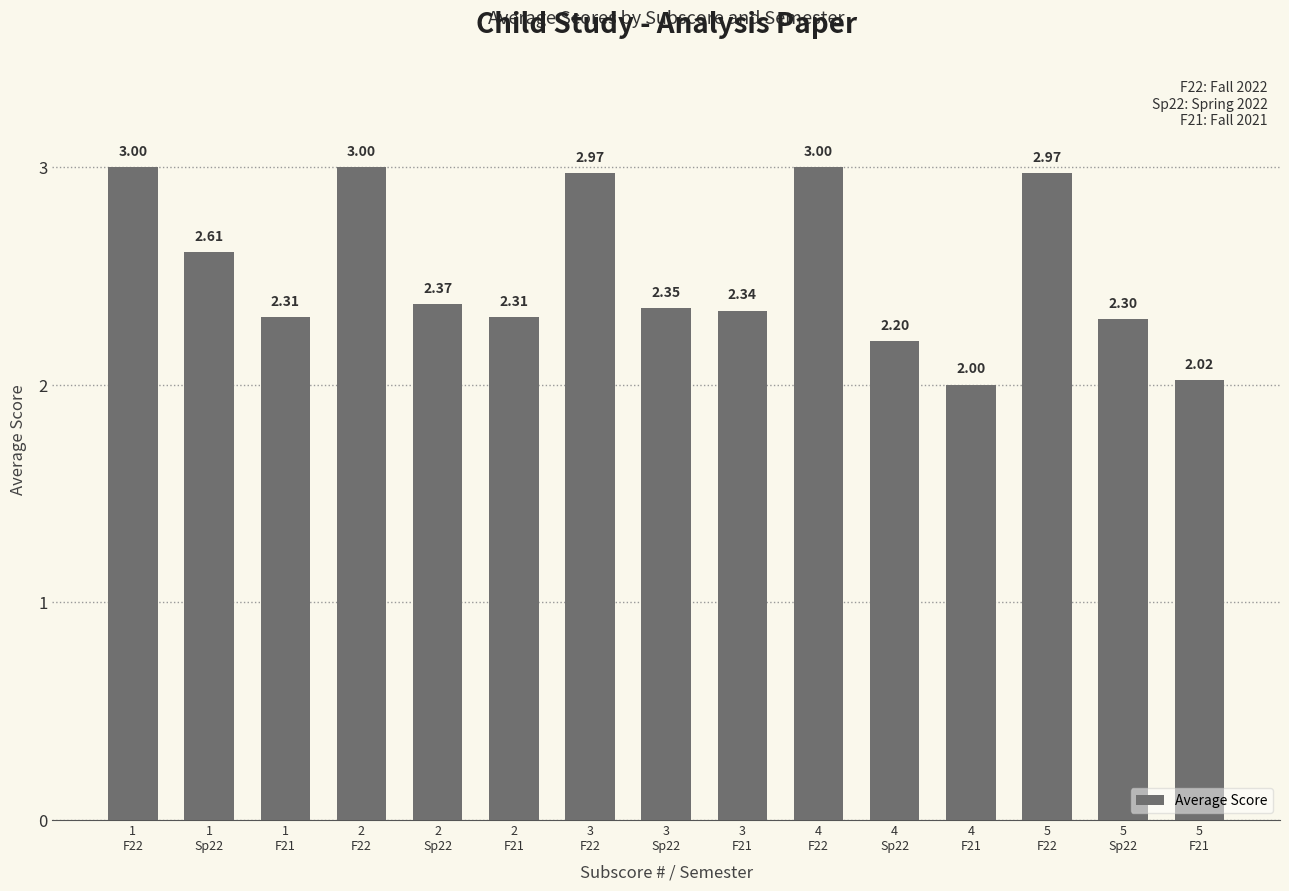

What is the smallest value displayed?

2.0